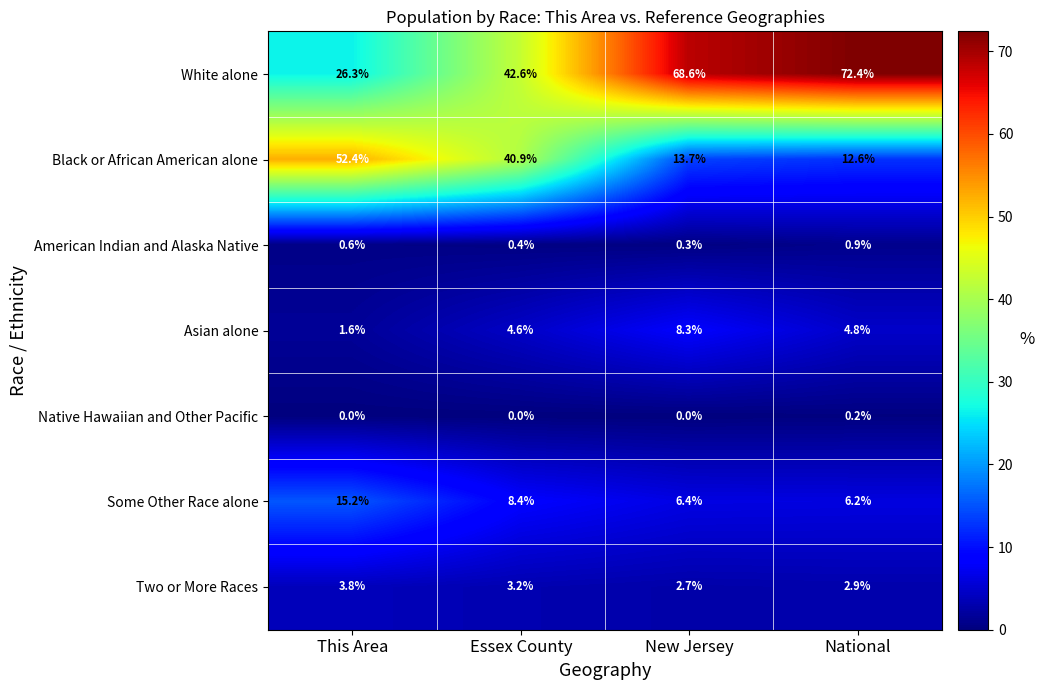

List the series in order of their peak value, lowest first.

Native Hawaiian and Other Pacific, American Indian and Alaska Native, Two or More Races, Asian alone, Some Other Race alone, Black or African American alone, White alone